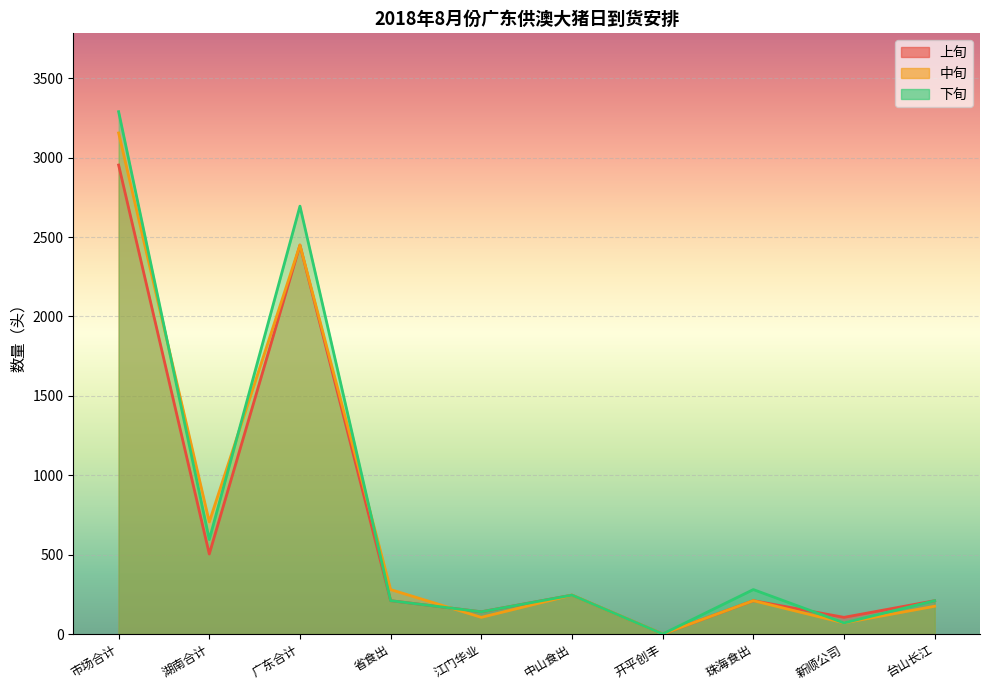

True or false: 下旬 has a value of 119 at 珠海农牧.

False